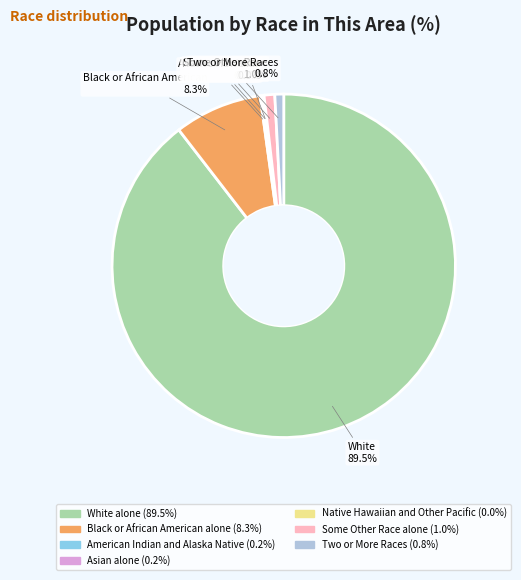

Which has a higher value, White alone or Two or More Races?

White alone